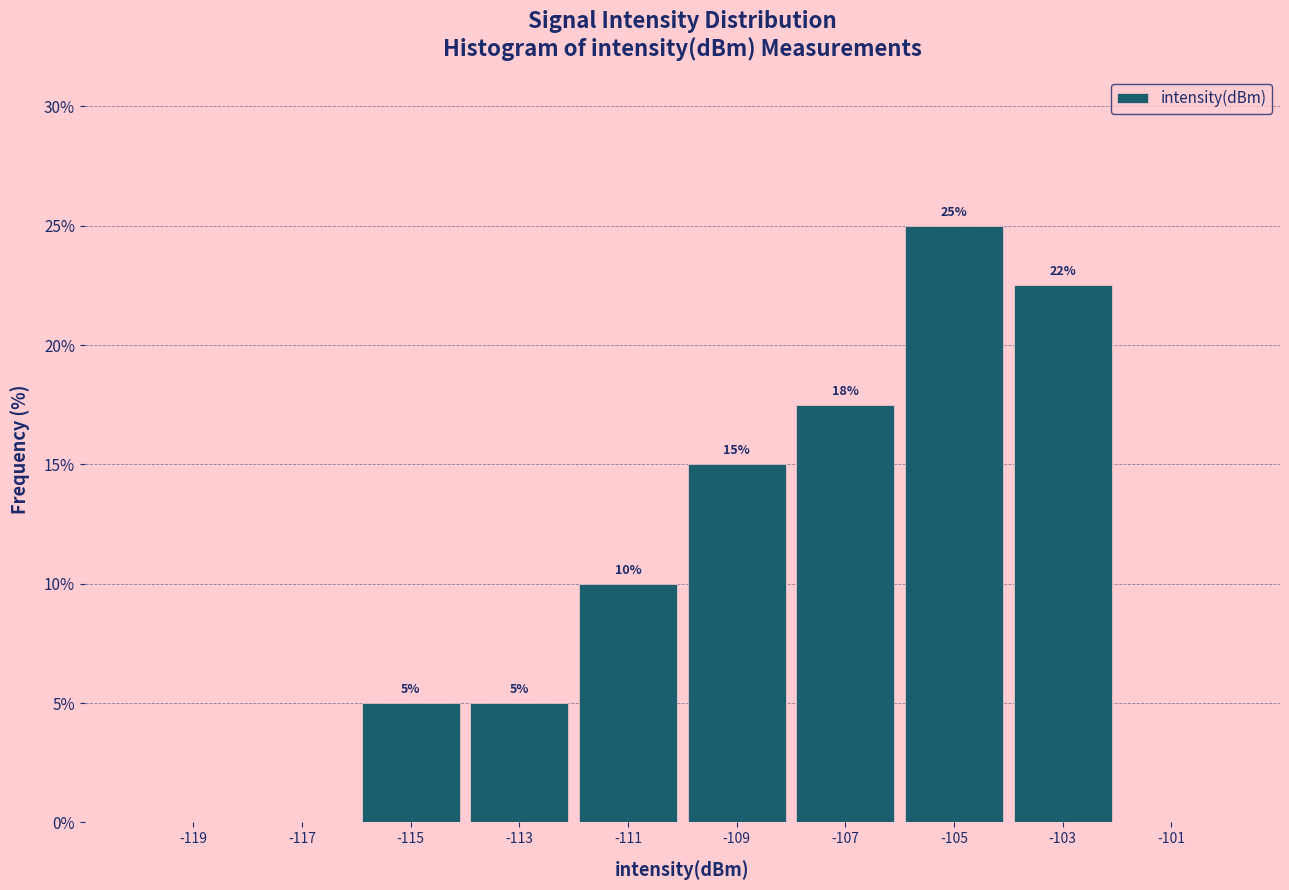

Over which range of the x-axis is the bar tallest?

-106 to -104